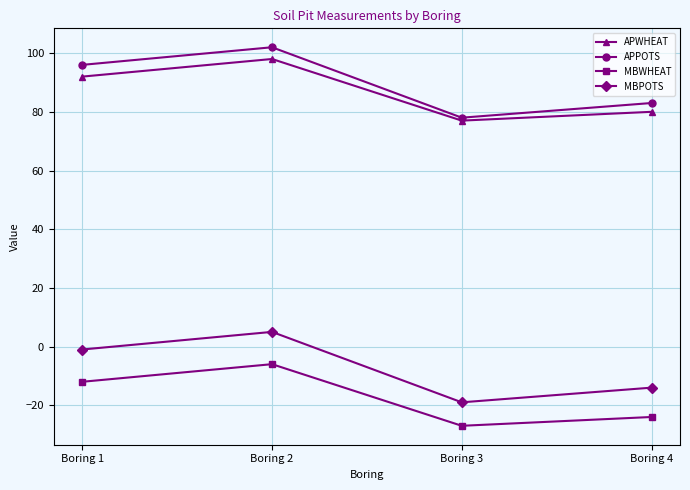

What is the spread (max minus min) of values at Boring 1?

108